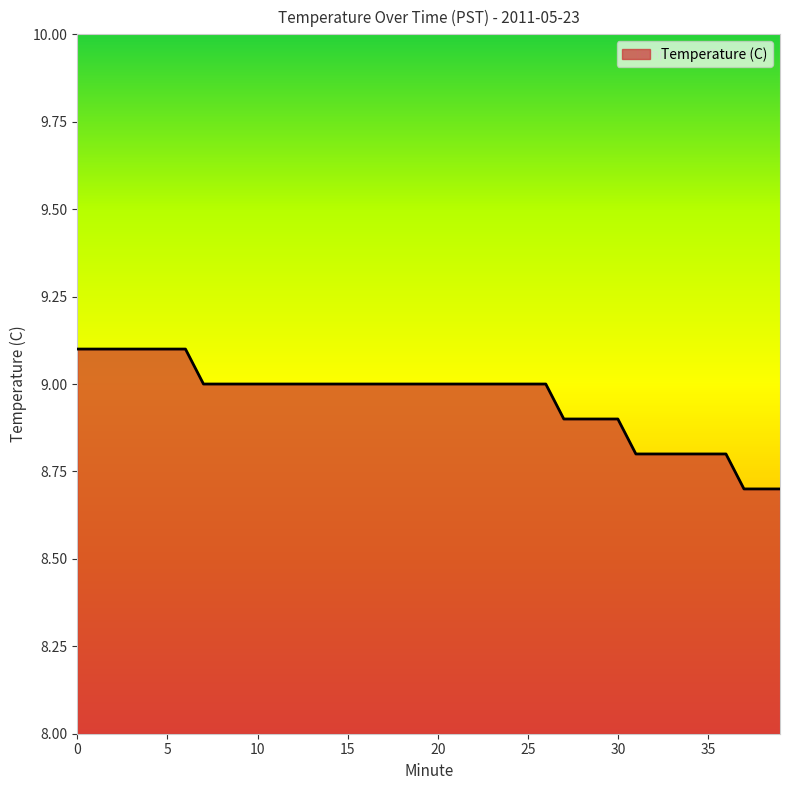

What is the greatest value displayed?

9.1